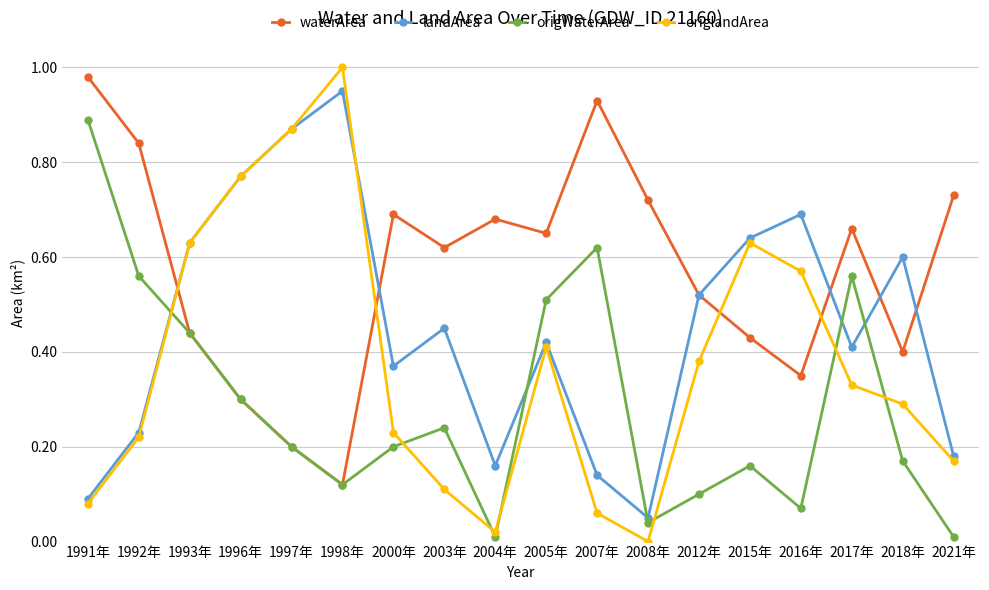

The origWaterArea series shows 0.1 at 1996年. True or false?

False